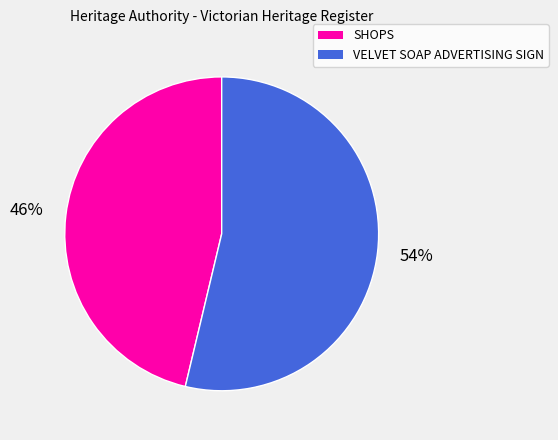

Is it true that VELVET SOAP ADVERTISING SIGN is 46% of the pie?

False